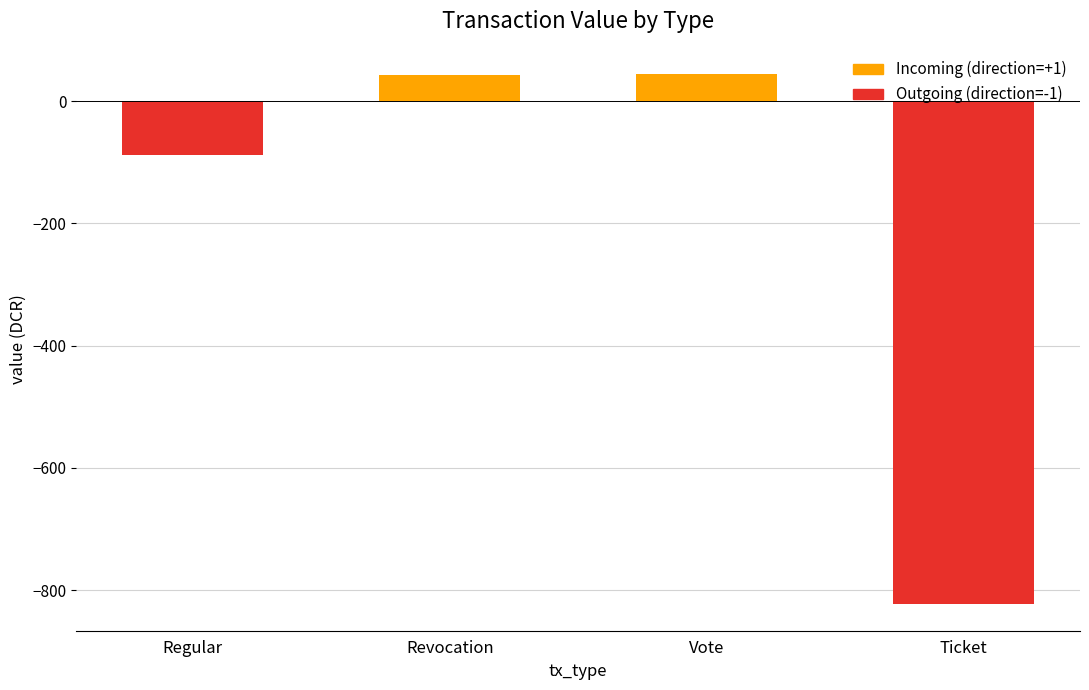

What is the sum of all Incoming (direction=+1) values?

87.5